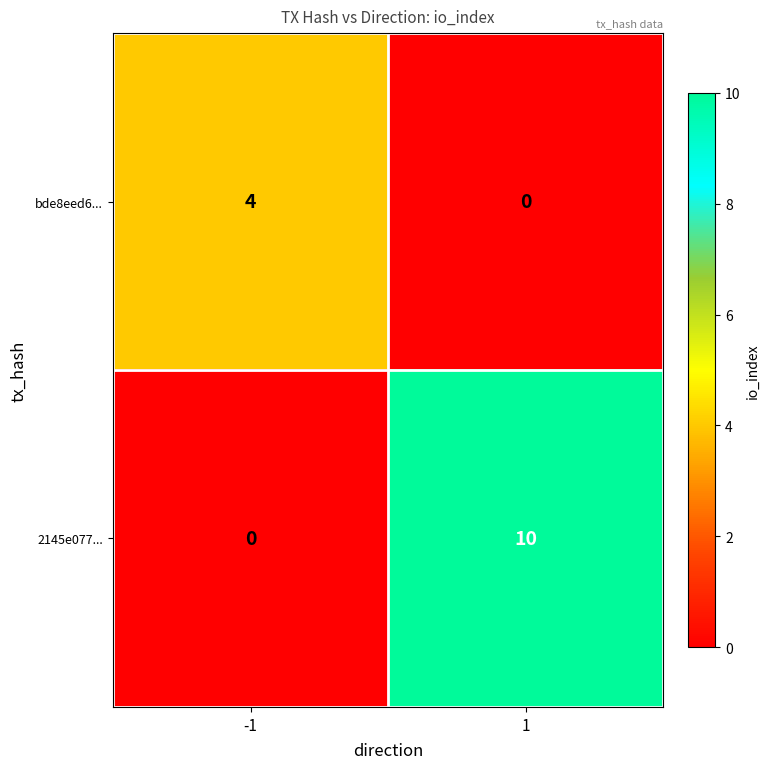

What is the difference between the maximum and minimum values in the 2145e077... series?

10